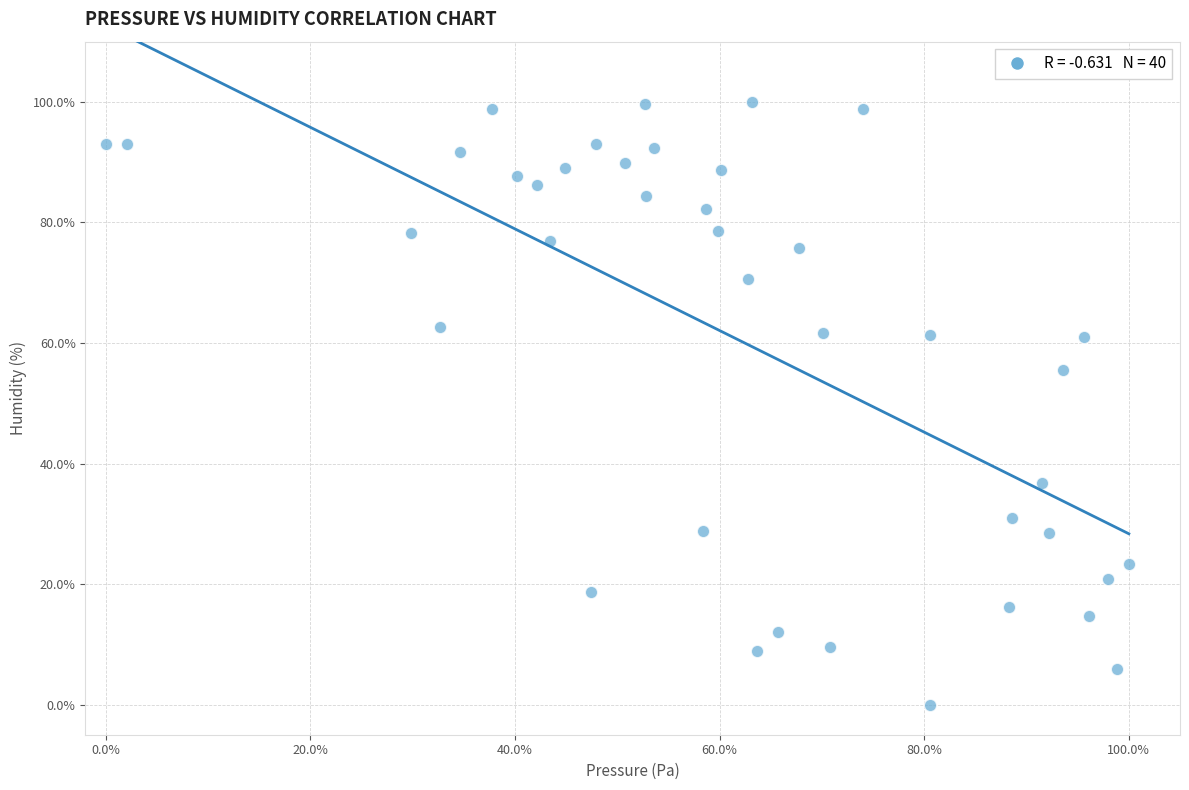

What is the range of X values (max minus min)?

100.0